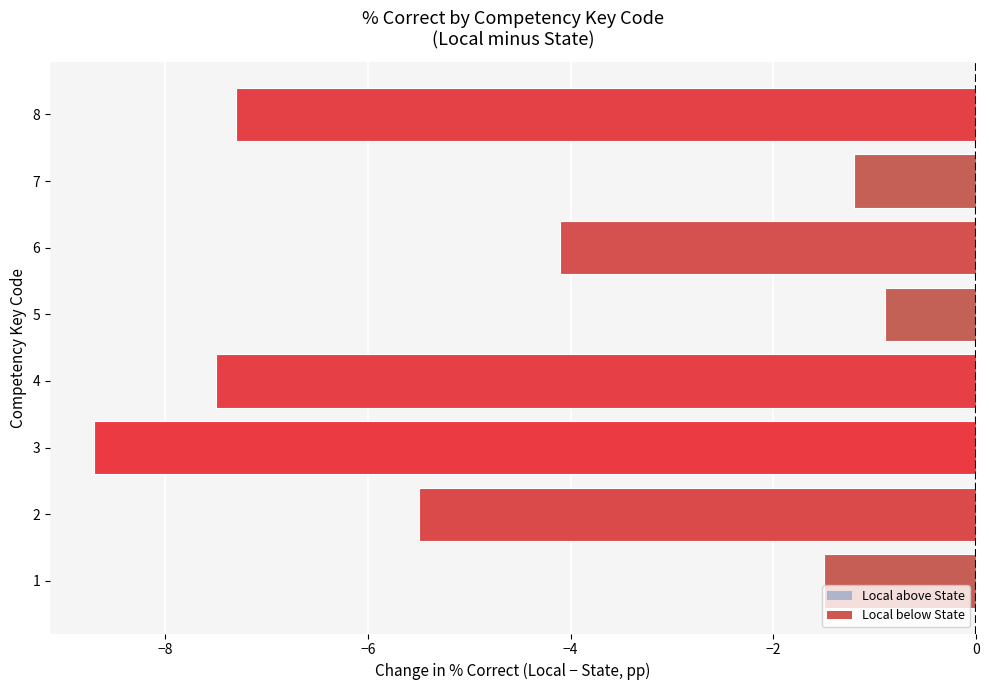

Reading bottom to top, transcribe all the data shown in this chart.

1=-1.5	2=-5.5	3=-8.7	4=-7.5	5=-0.9	6=-4.1	7=-1.2	8=-7.3